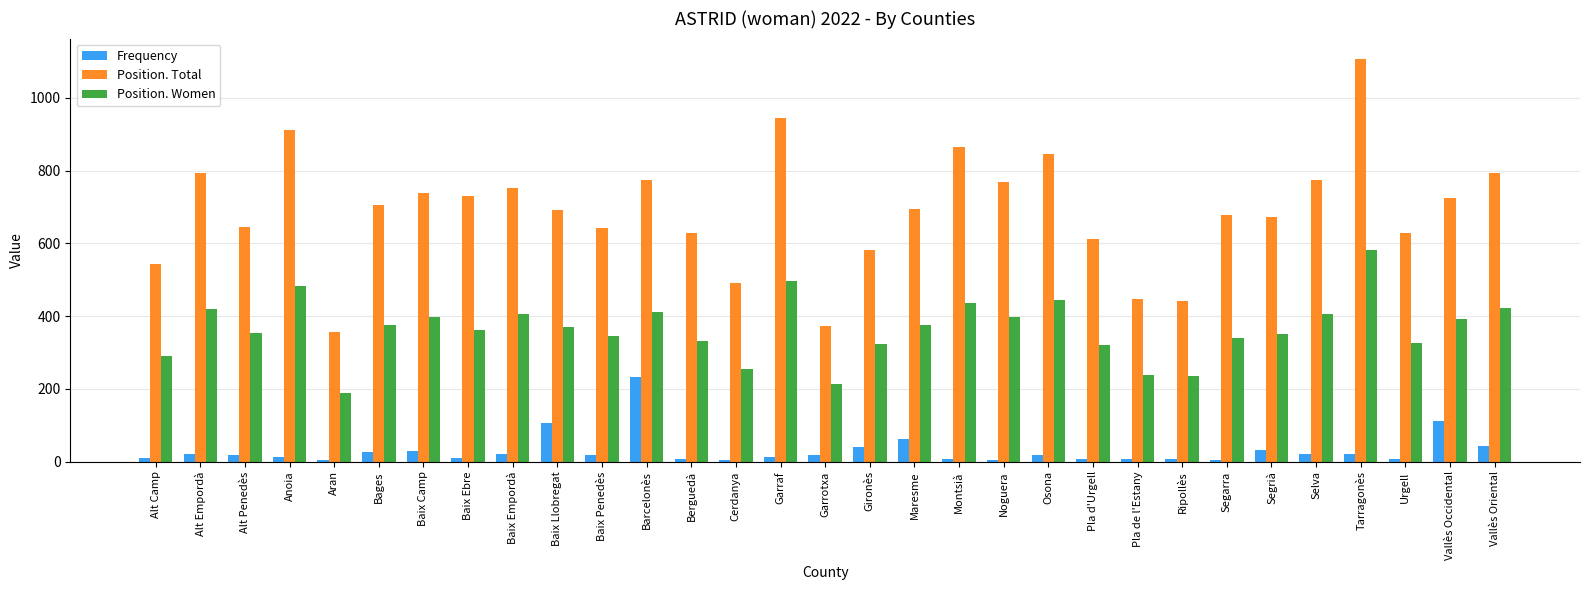

List the series in order of their peak value, highest first.

Position. Total, Position. Women, Frequency